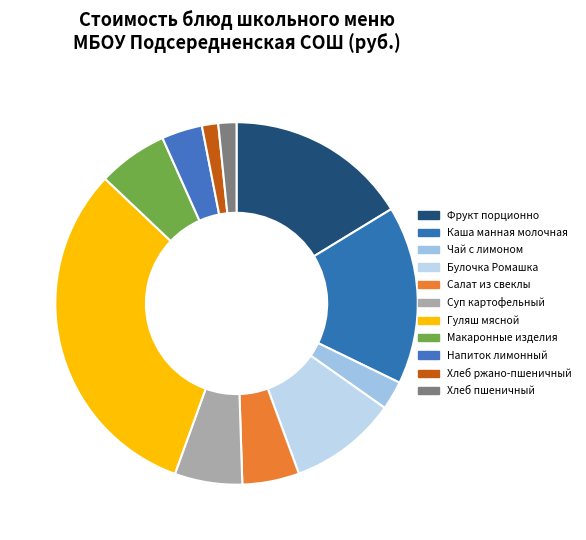

Does any single category account for the majority?

No